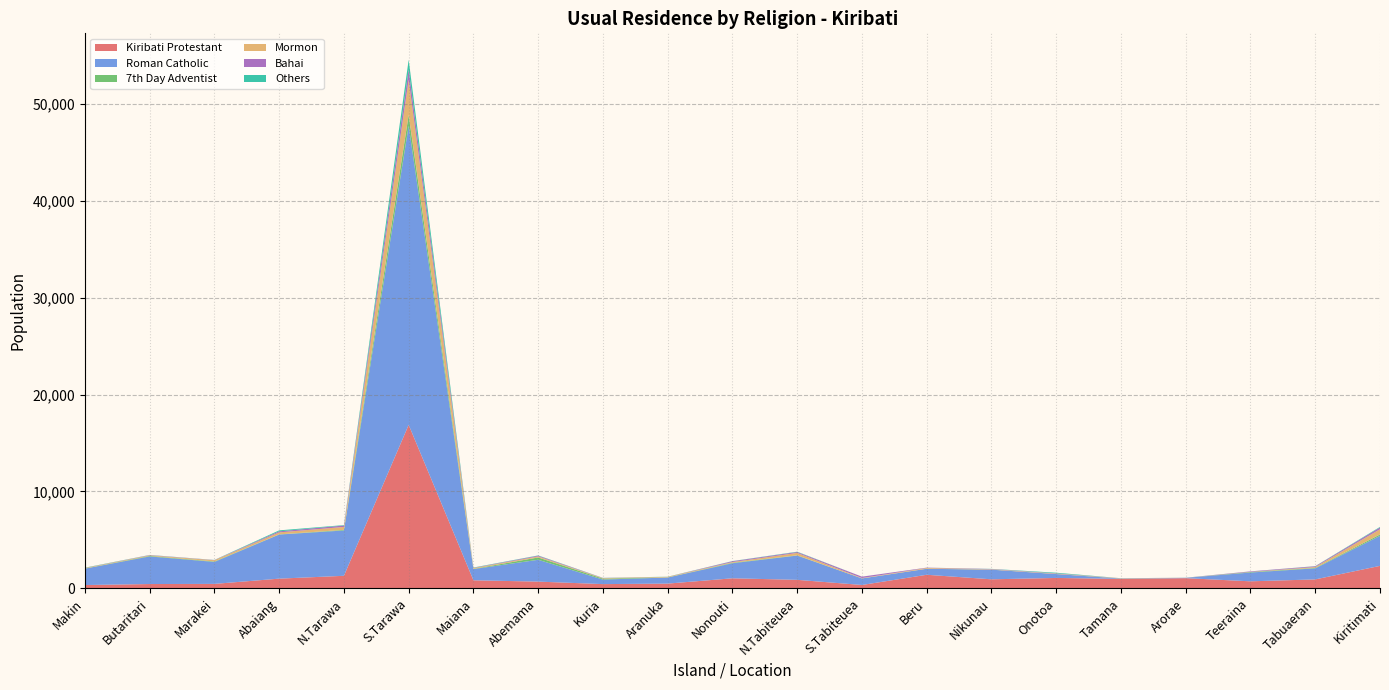

Reading right to left, what are all the values shown in this chart?

Kiribati Protestant: 2317	920	724	1049	973	1071	930	1398	346	876	1035	487	436	693	829	16867	1292	999	457	443	339
Roman Catholic: 3099	1143	907	33	33	404	995	618	675	2504	1555	629	467	2252	1157	30861	4678	4550	2270	2848	1692
7th Day Adventist: 143	45	53	1	14	0	8	6	2	26	50	15	100	241	25	1121	63	18	47	55	14
Mormon: 541	91	12	1	16	40	31	79	39	248	70	56	48	105	81	3640	303	204	128	59	51
Bahai: 180	75	53	7	7	32	31	33	141	94	88	1	19	77	24	1048	144	112	18	28	10
Others: 59	16	2	6	0	65	13	3	1	33	16	13	11	28	30	1004	45	98	11	13	26